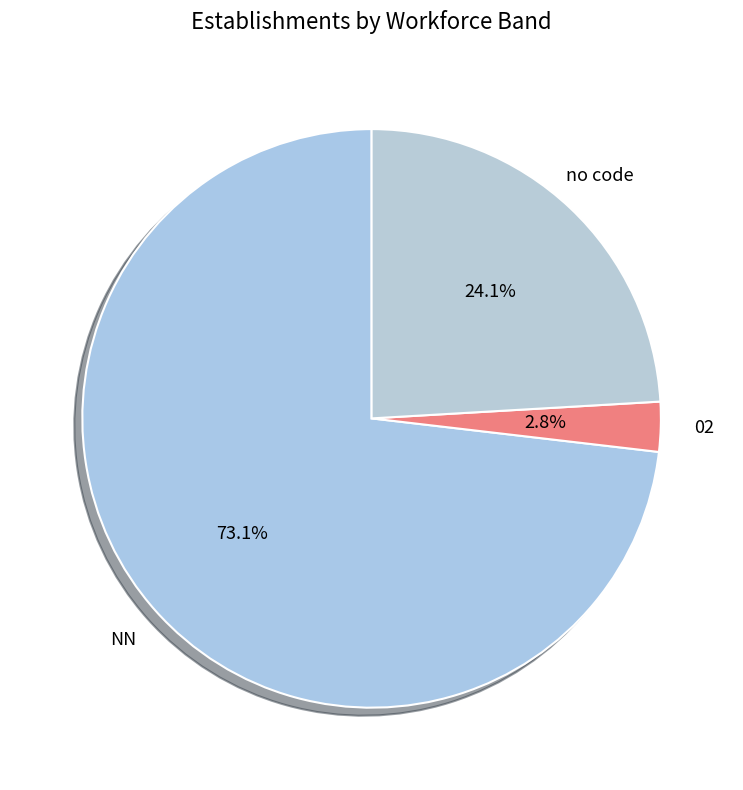

What is the largest slice in the pie chart?

NN